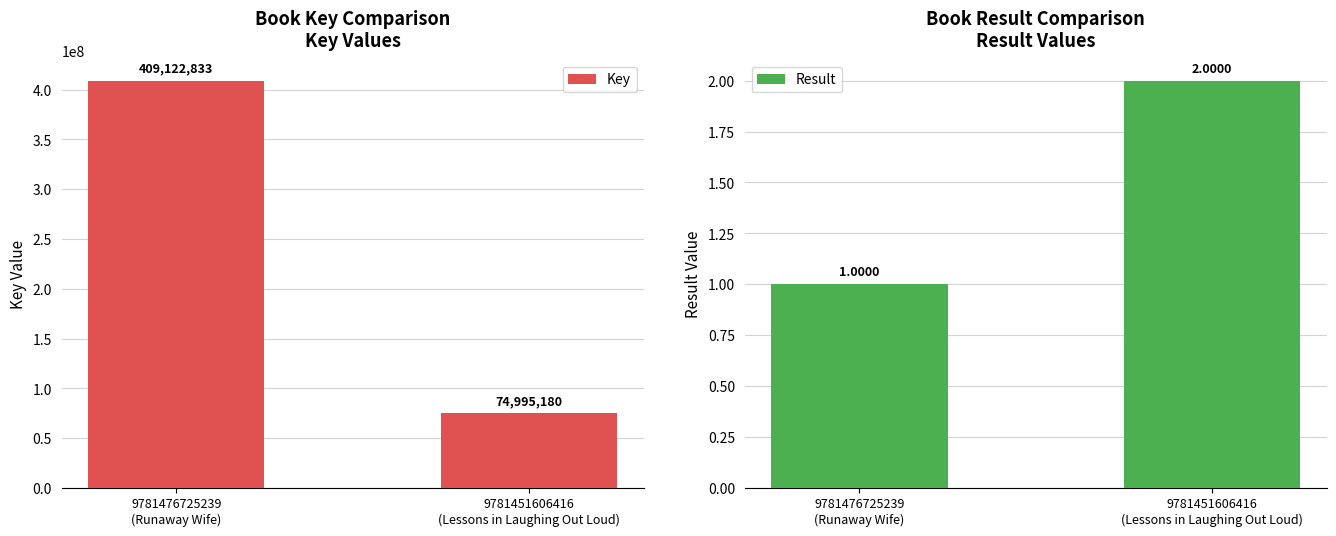

What is the minimum value shown in the chart?

1